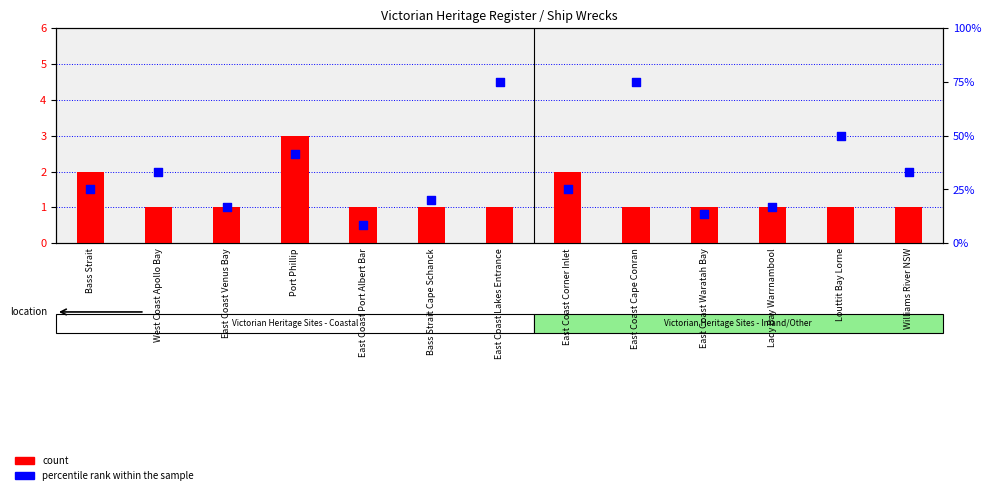

At which category is the sum across all series the highest?

East Coast Lakes Entrance